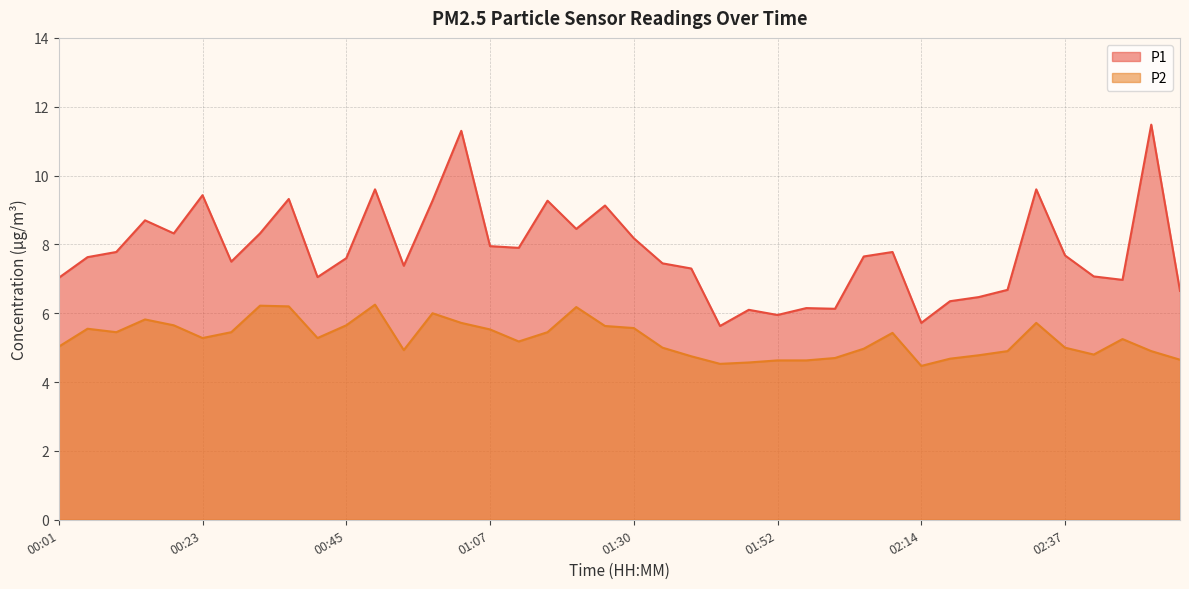

True or false: P1 and P2 cross at least once.

False